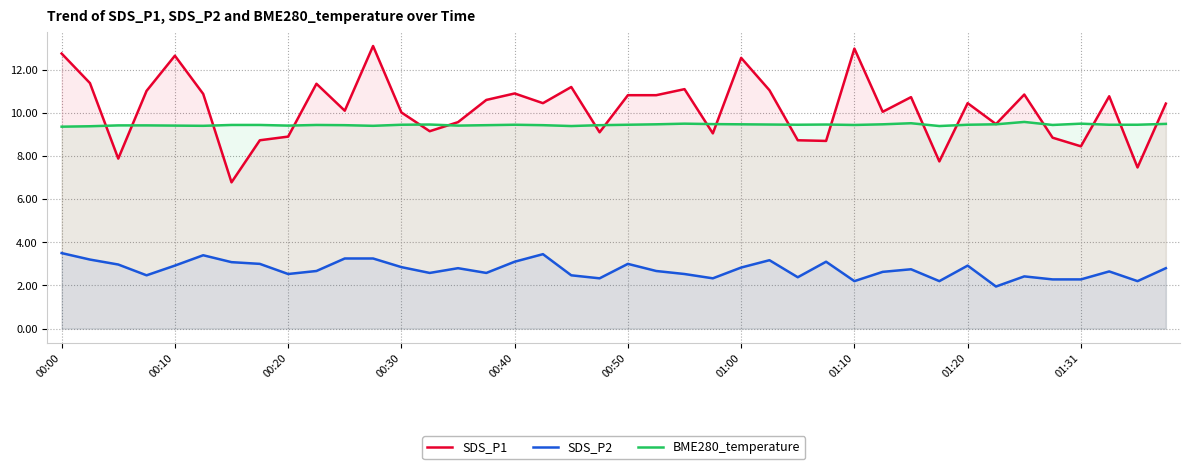

How many intersections are there between BME280_temperature and SDS_P1?

18